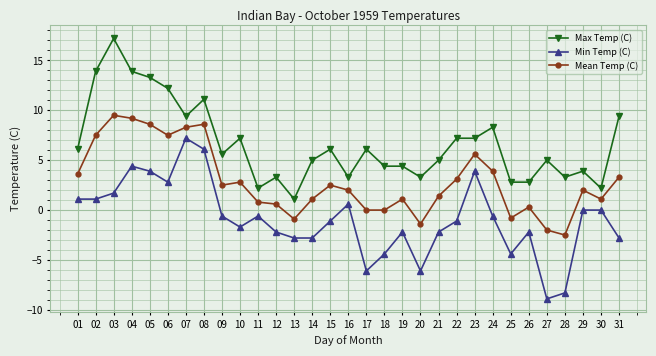

Count the number of data series in this chart.

3